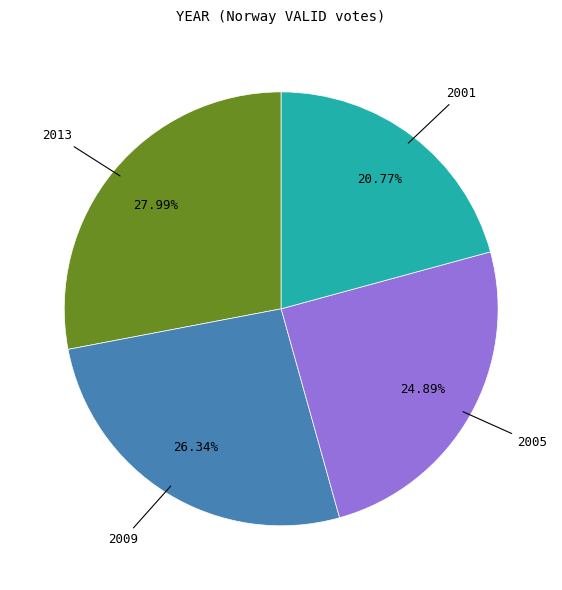

Is there a majority slice in this chart?

No